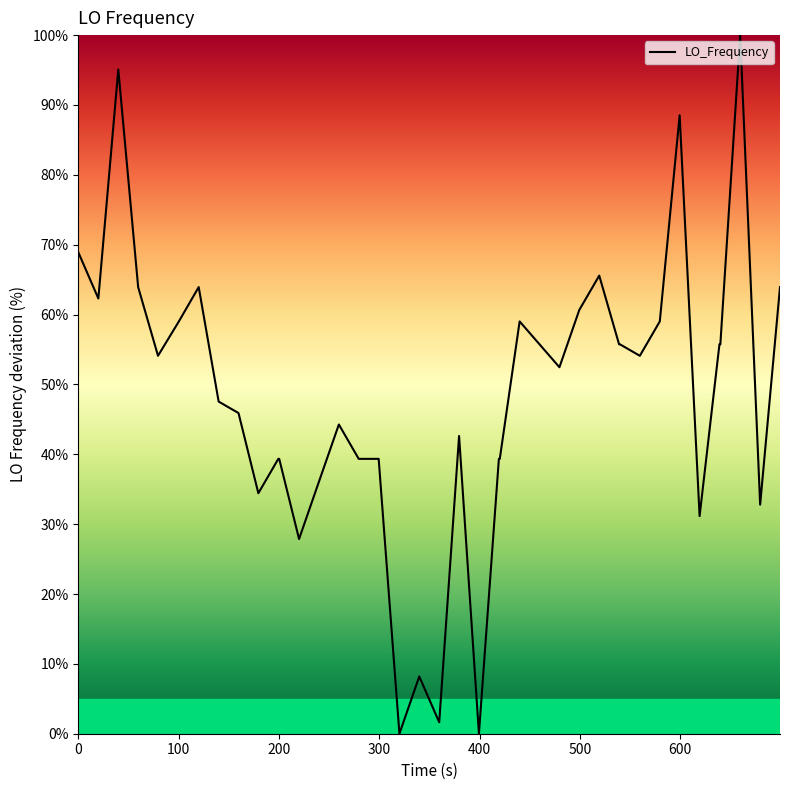

What is the maximum value shown in the chart?

100.0